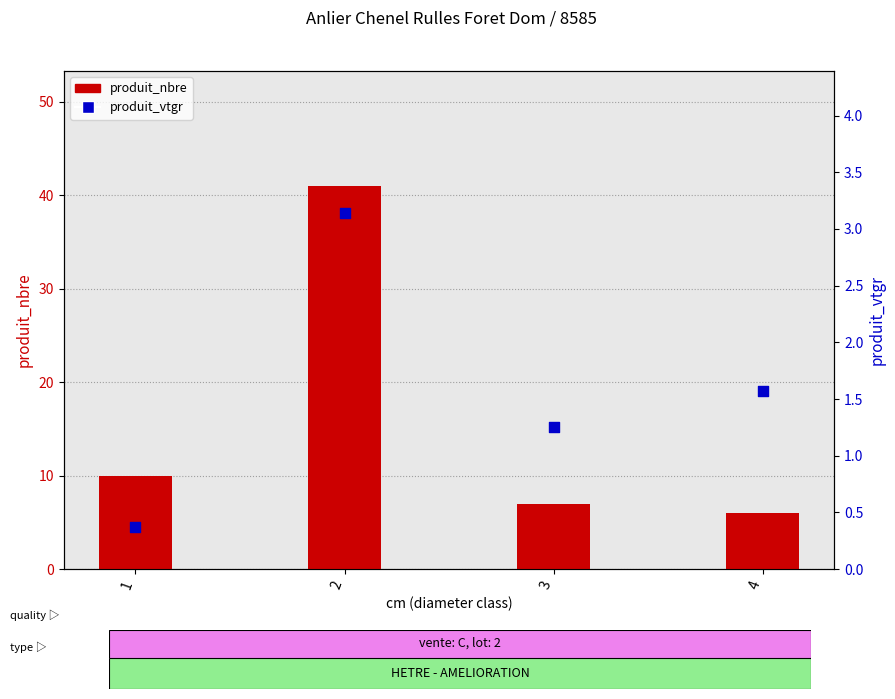

What are all the series names shown in the legend?

produit_nbre, produit_vtgr